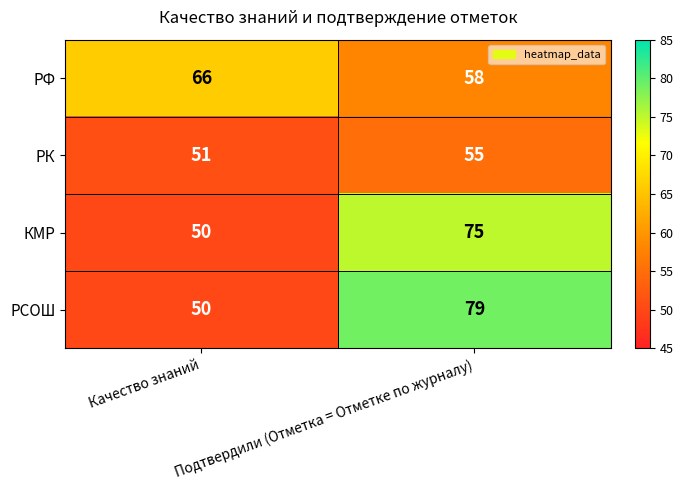

Which series changed the most between Качество знаний and Подтвердили (Отметка = Отметке по журналу)?

РСОШ